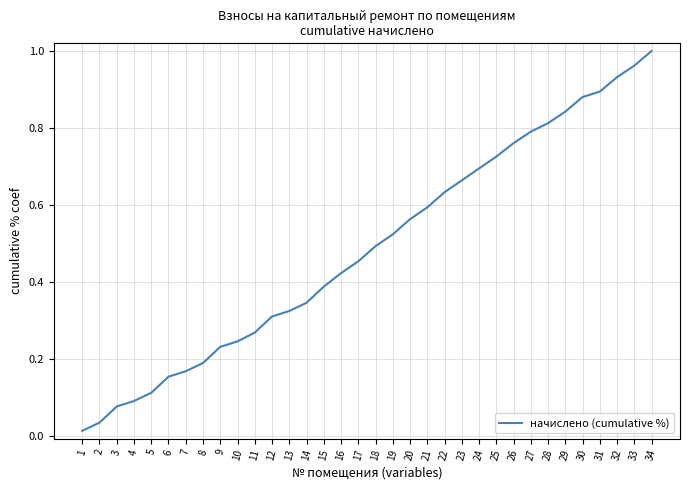

Between 24 and 6, which is larger?

24